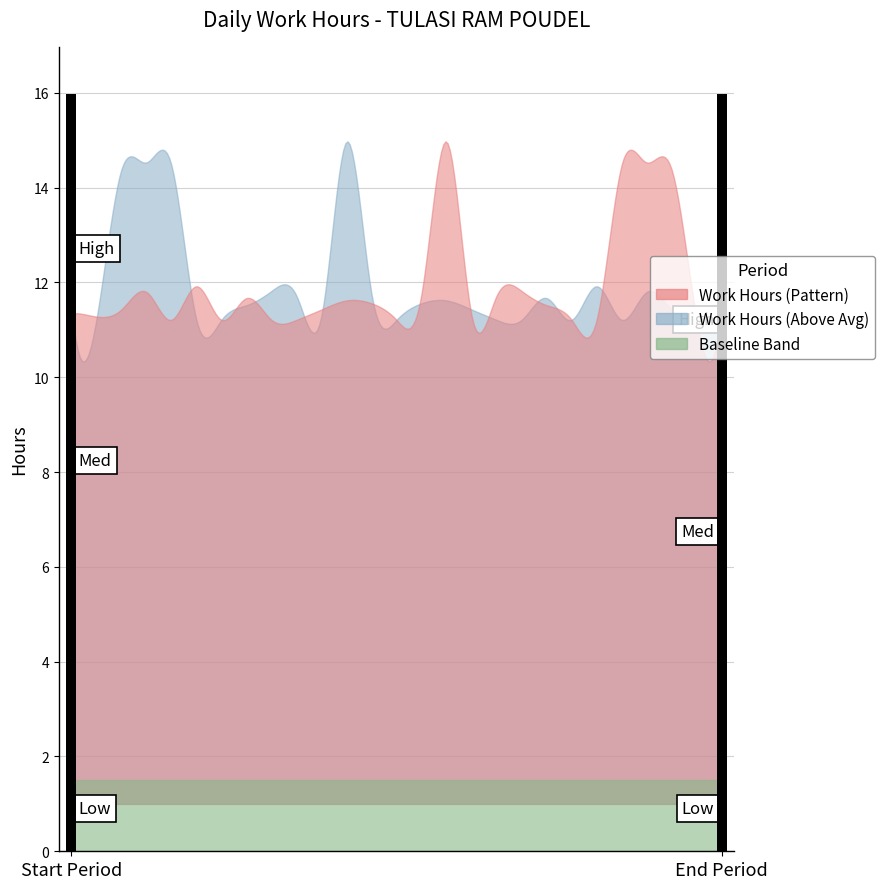

Between 10 and 18, which is larger?

10